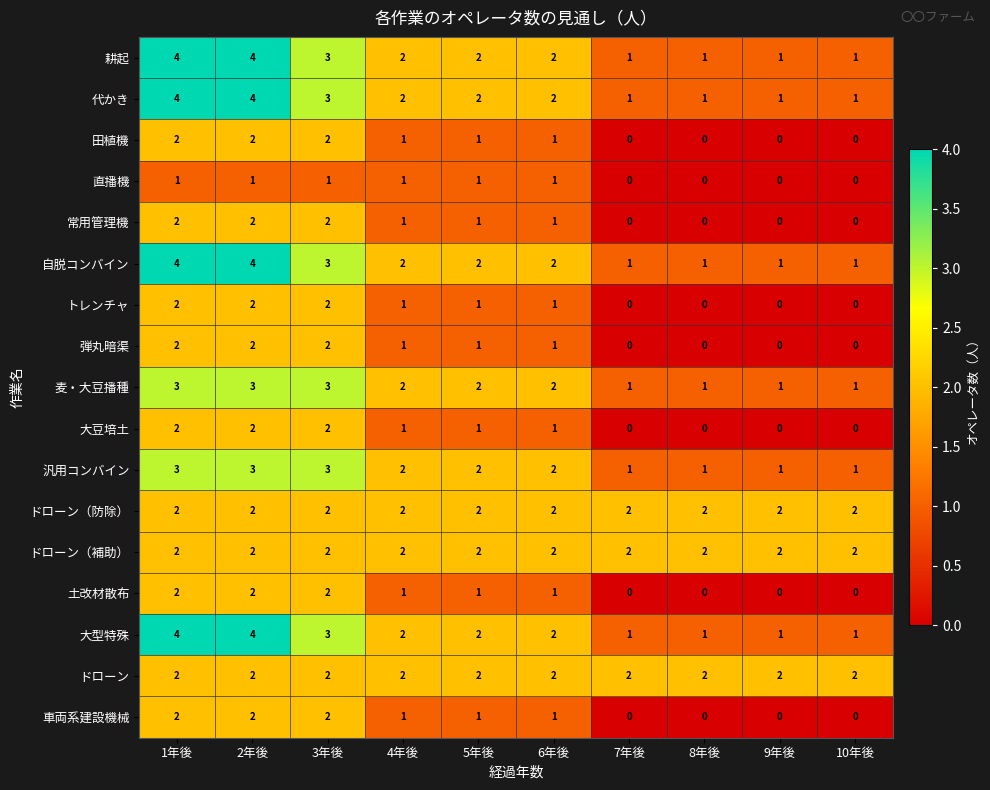

What is the maximum value shown in the chart?

4